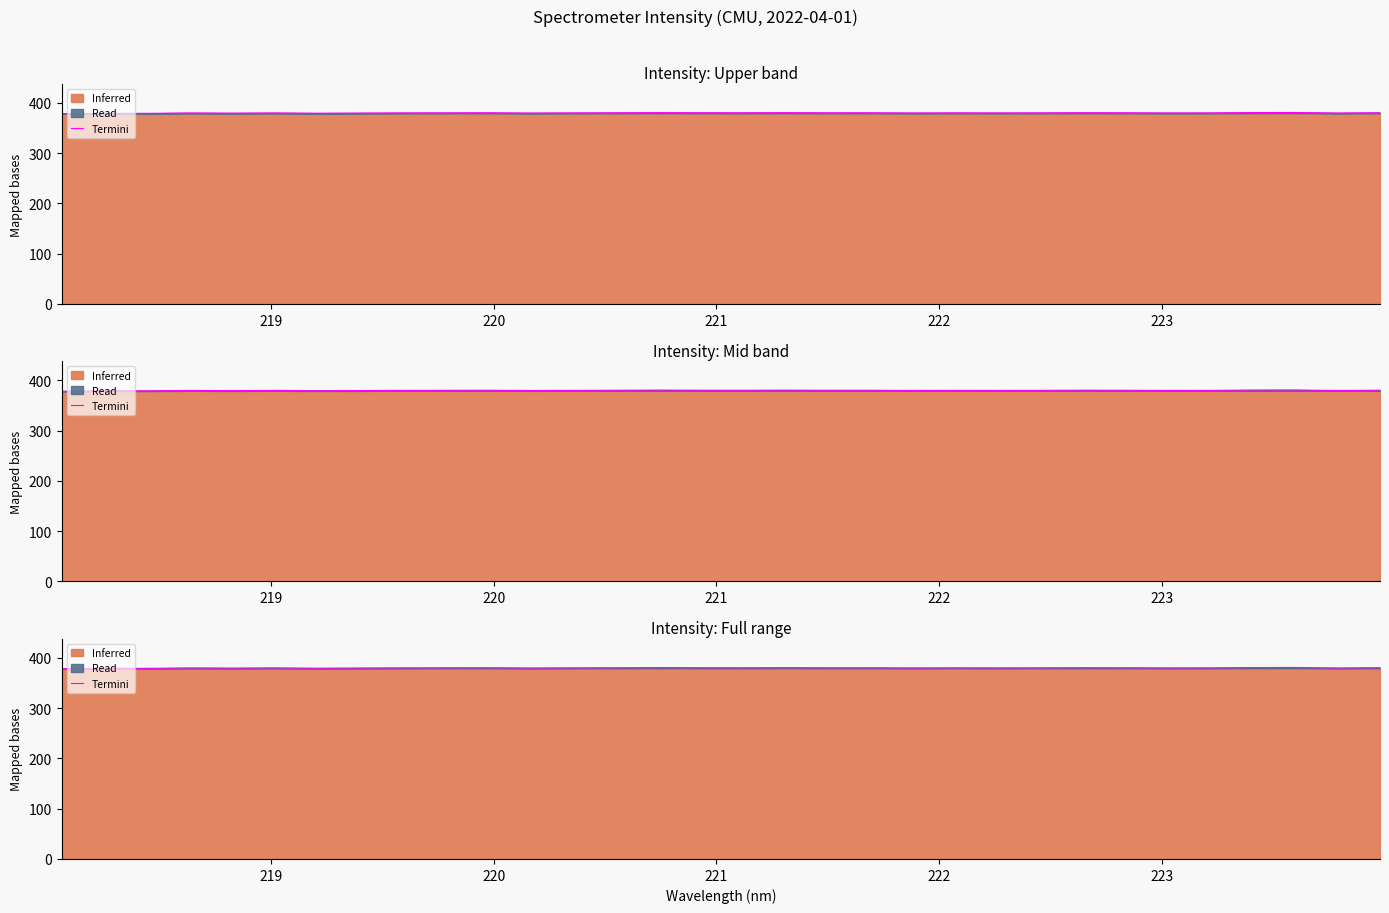

At which label is the value closest to 379?

220